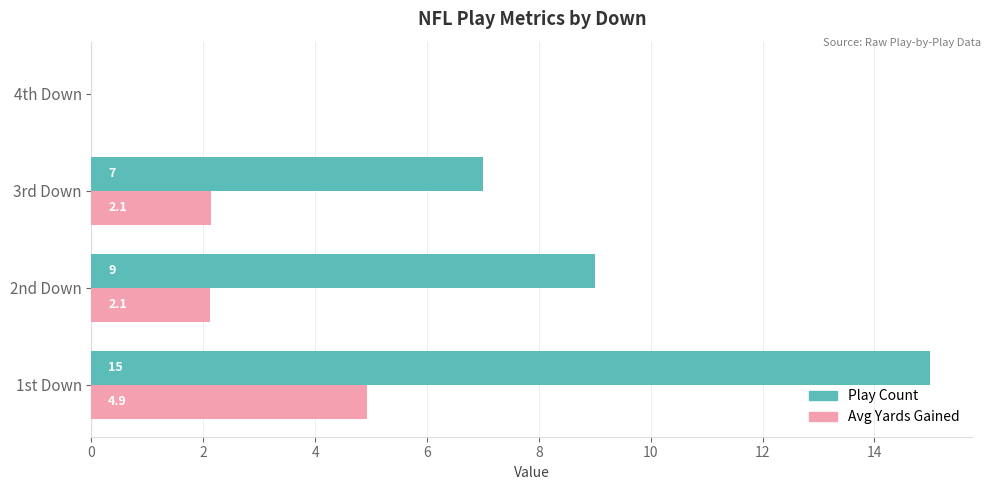

What is the greatest value displayed?

15.0